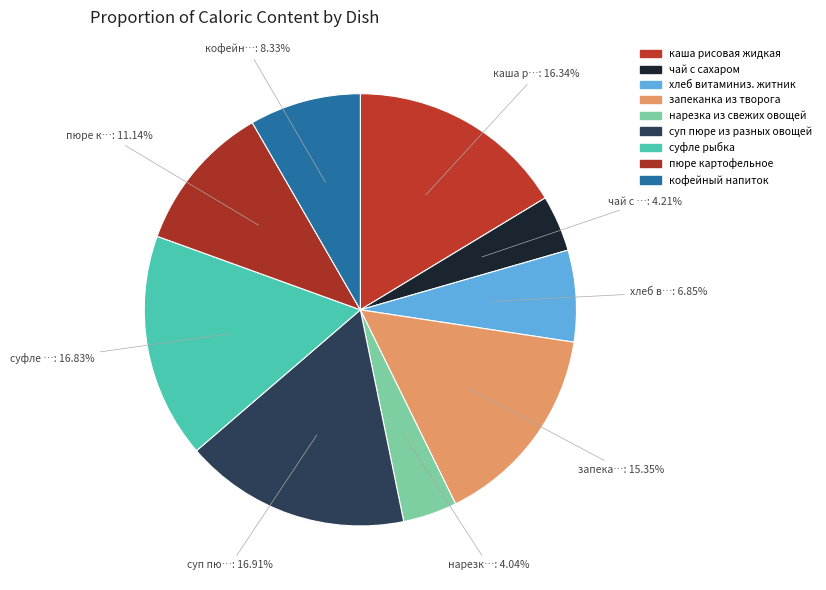

How many segments does this pie chart have?

9